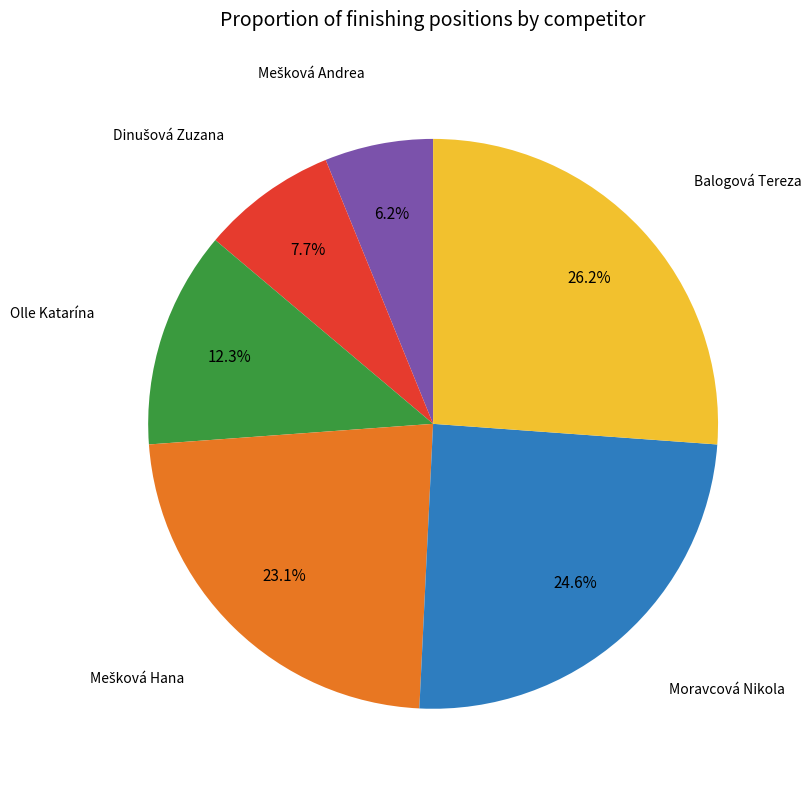

Is there any slice that represents more than half of the pie?

No